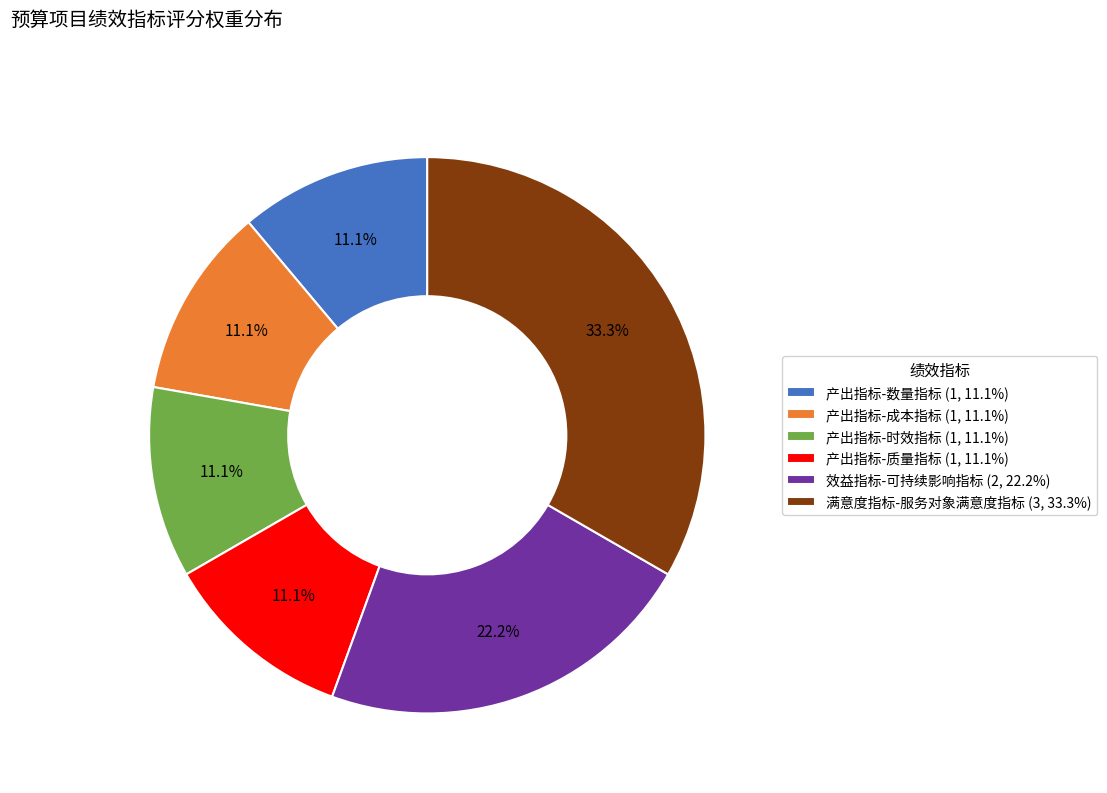

To the nearest percent, what is the average slice percentage?

17%